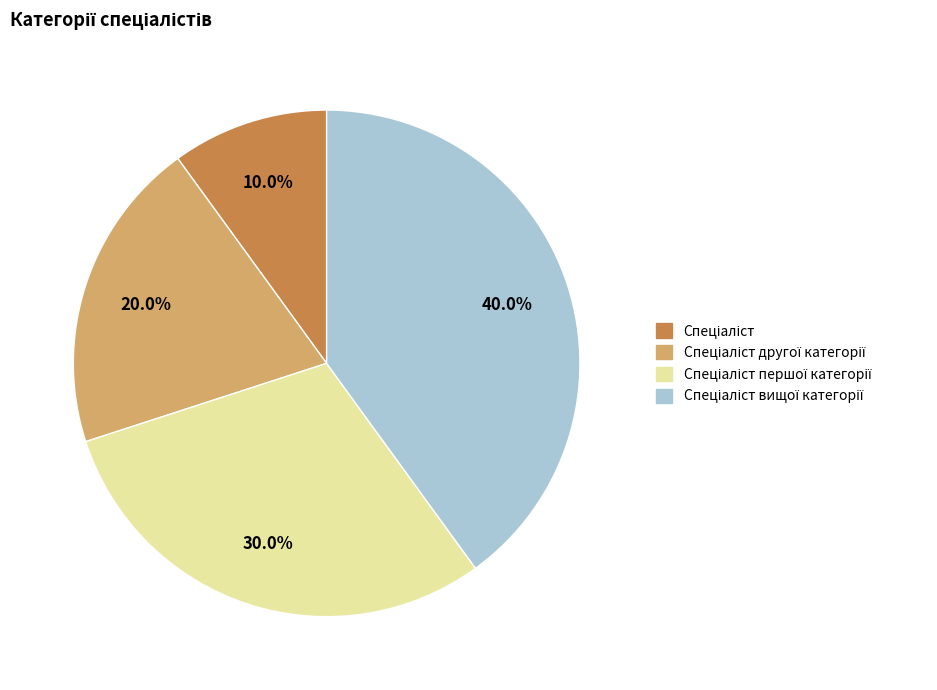

How many segments does this pie chart have?

4